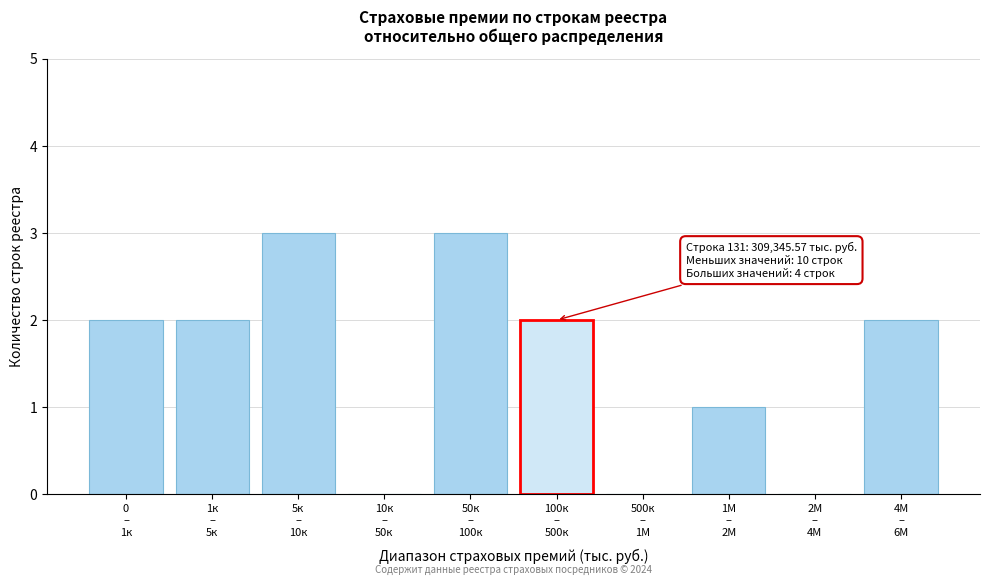

What is the maximum value shown in the chart?

3